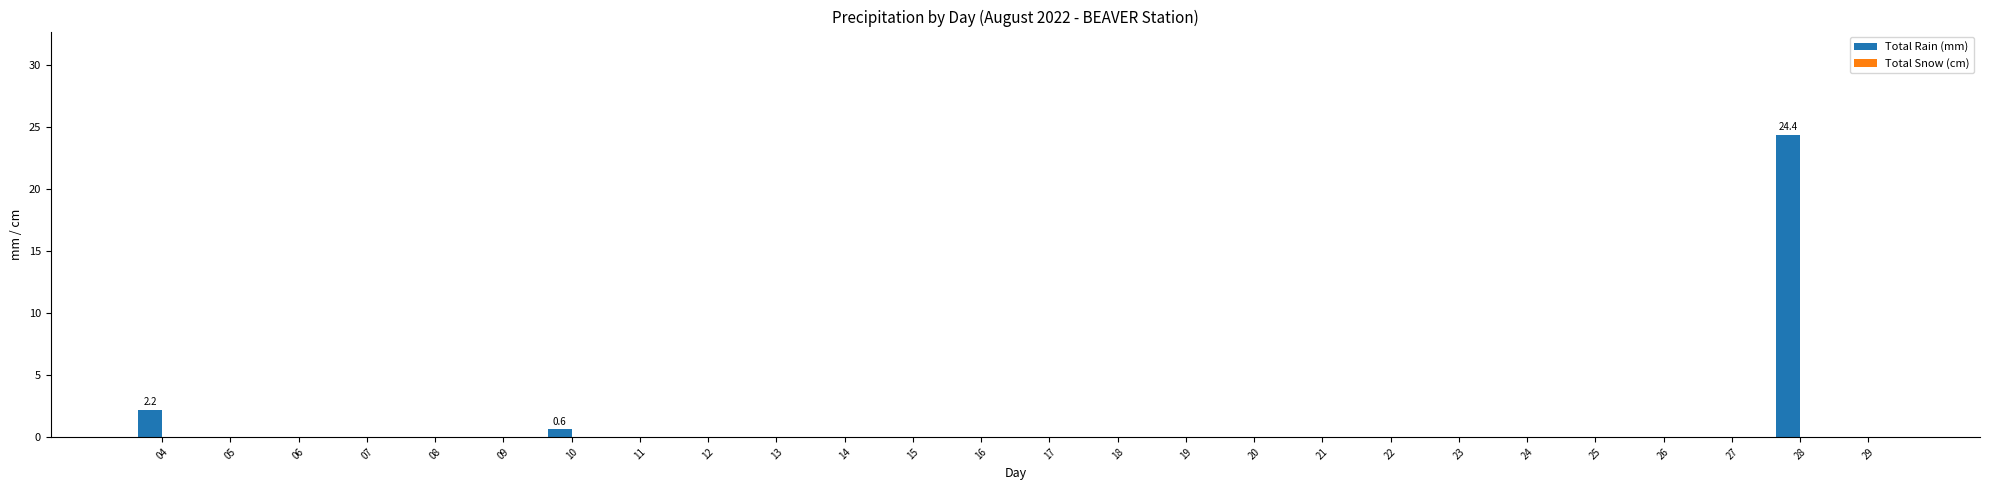

Is it true that the value at 13 is -16.3?

False